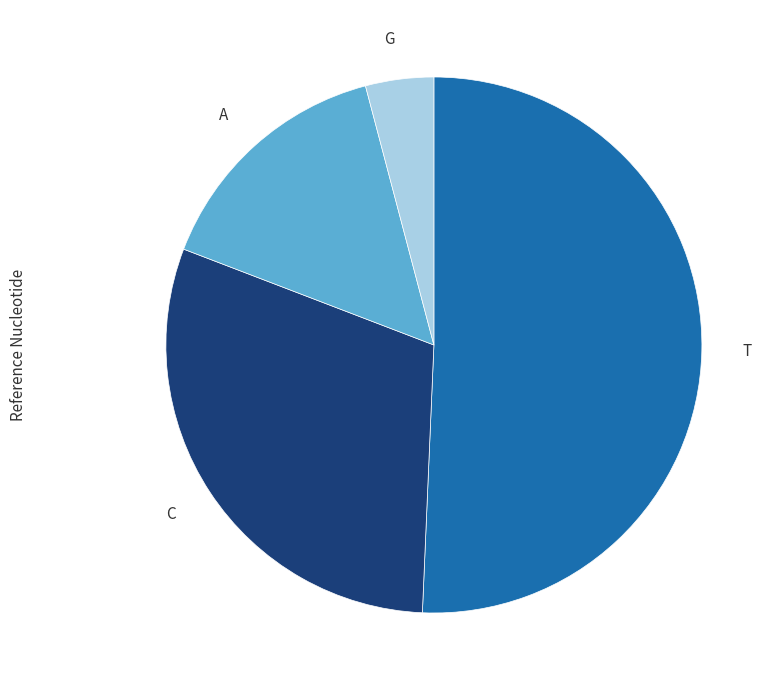

Which has a higher value, A or G?

A